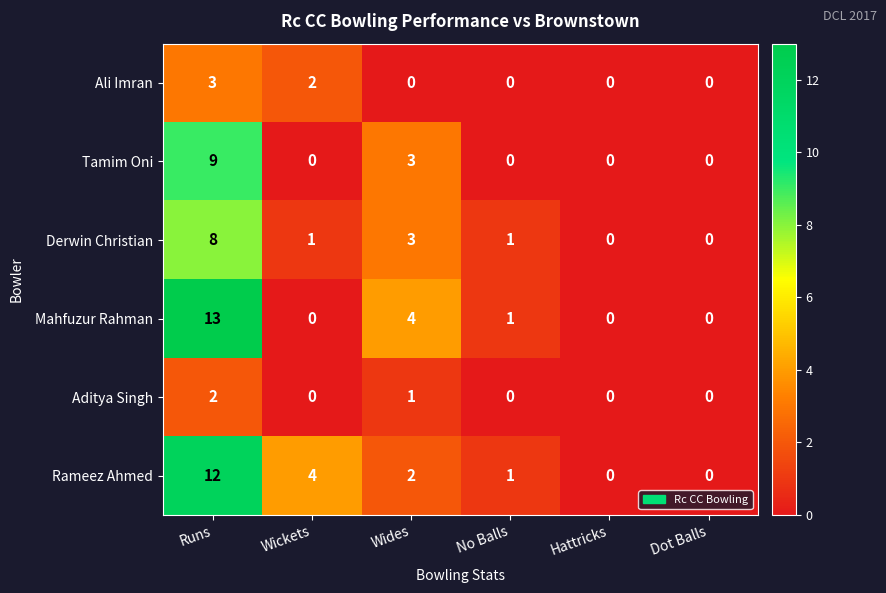

Which series has the widest spread of values?

Mahfuzur Rahman